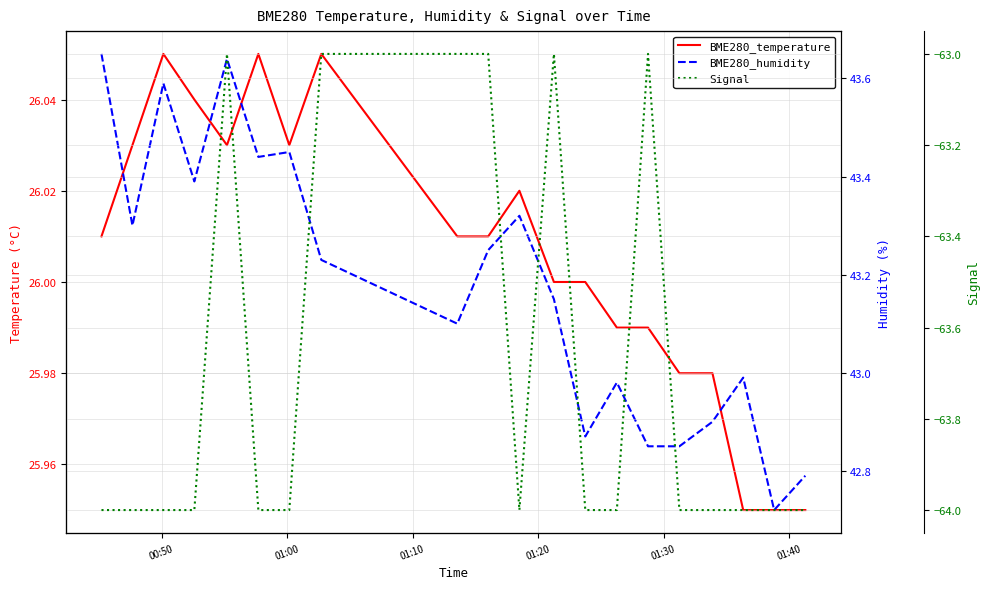

At which label does Signal reach its peak?

01:30